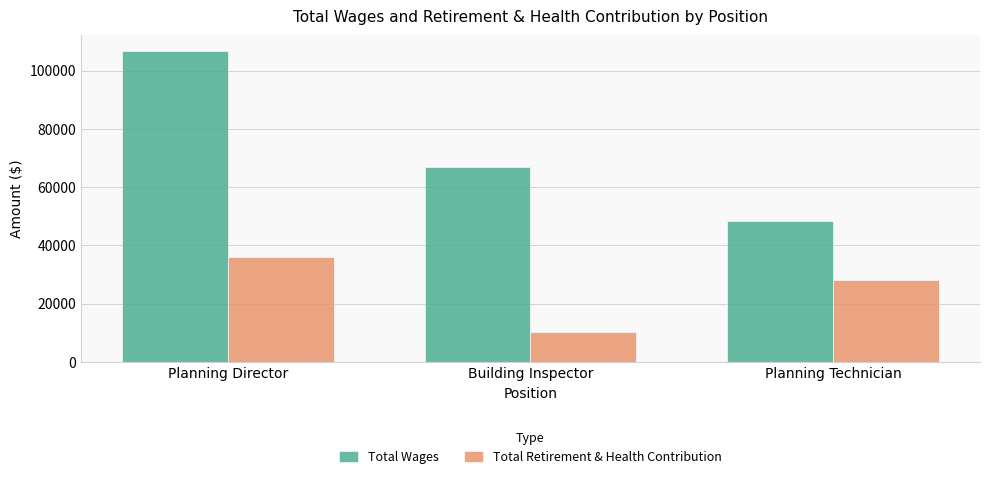

How many groups of bars are there?

3